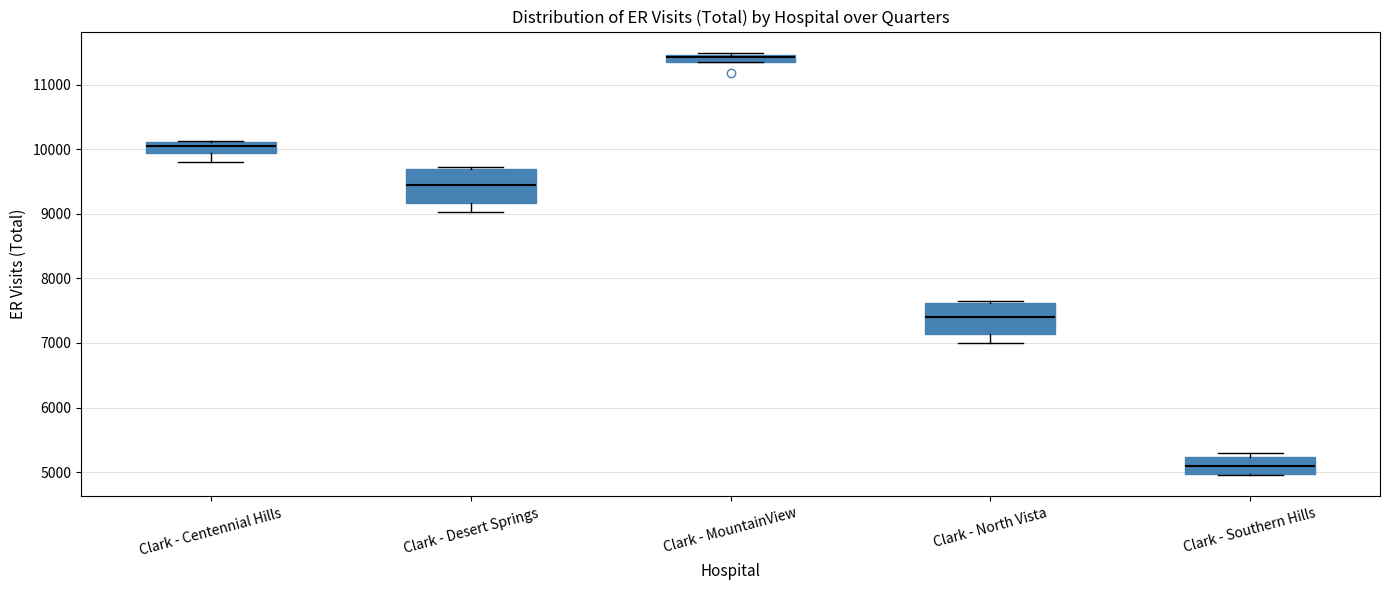

Which box has the highest median line?

Clark - MountainView